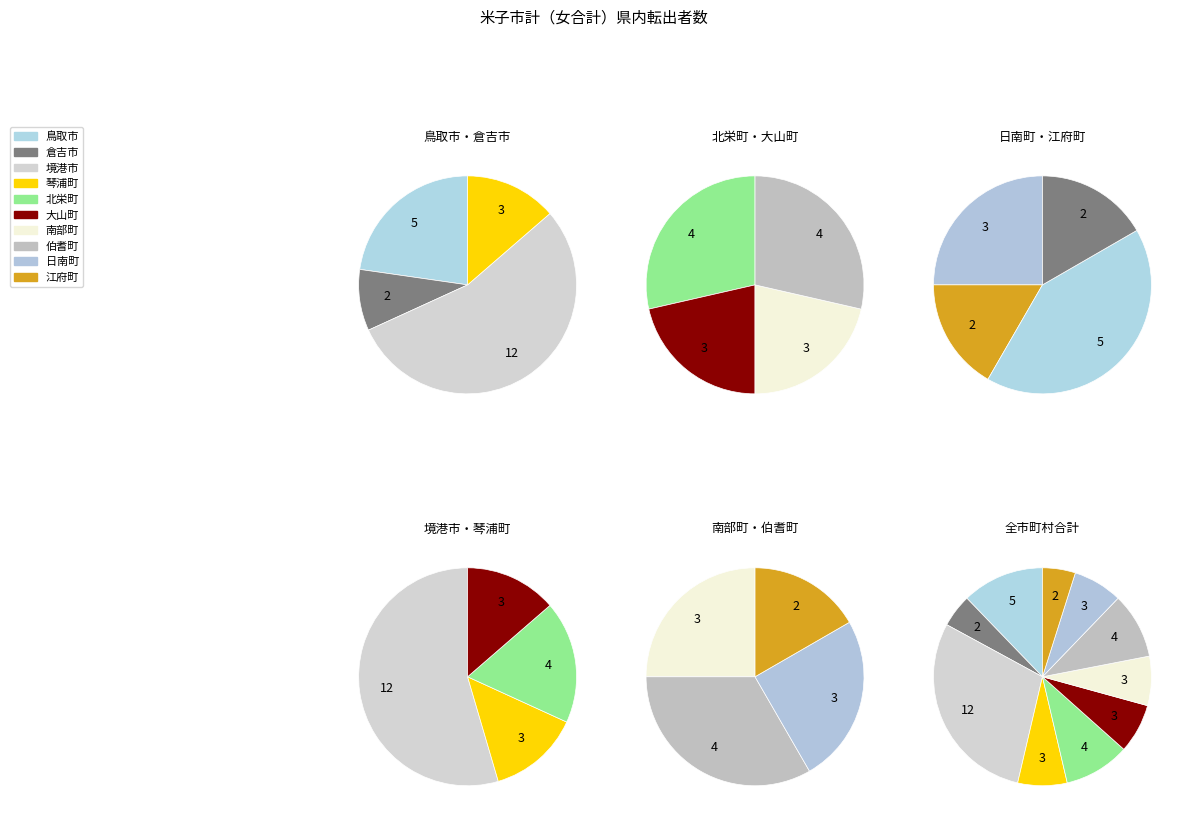

How many slices are in this pie chart?

10